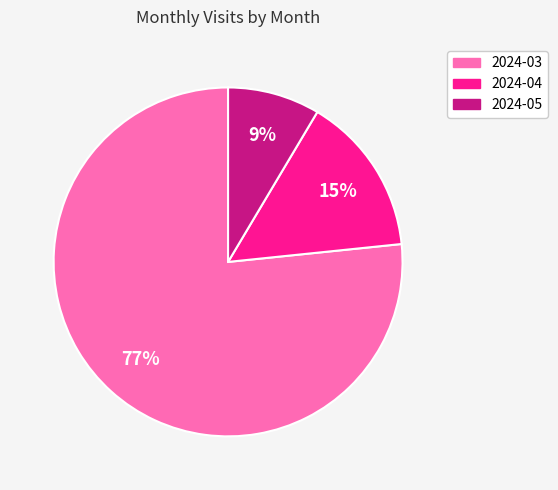

Is the sum of 2024-04 and 2024-03 greater than half?

Yes